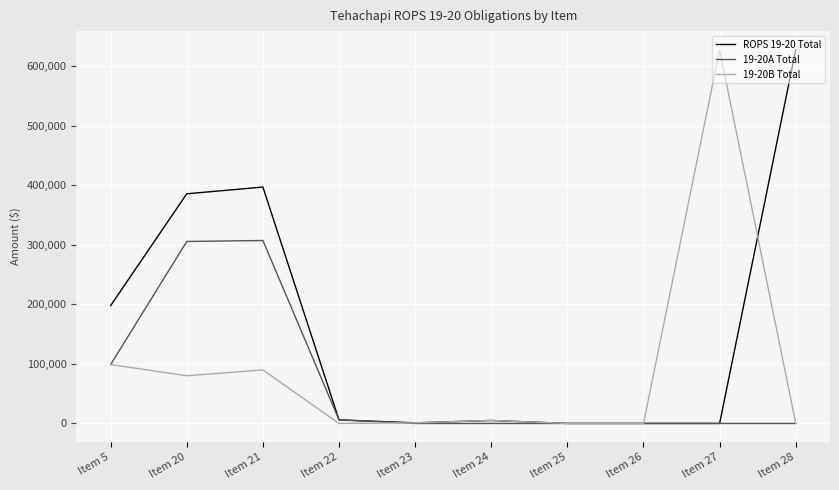

Does the chart have visible grid lines?

Yes